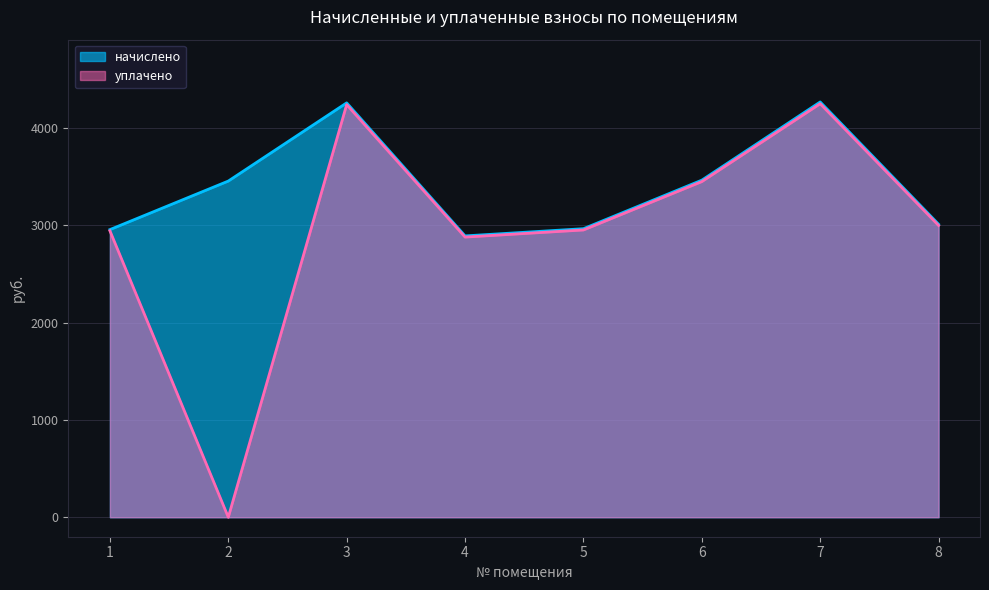

At how many categories does at least one series exceed 140?

8